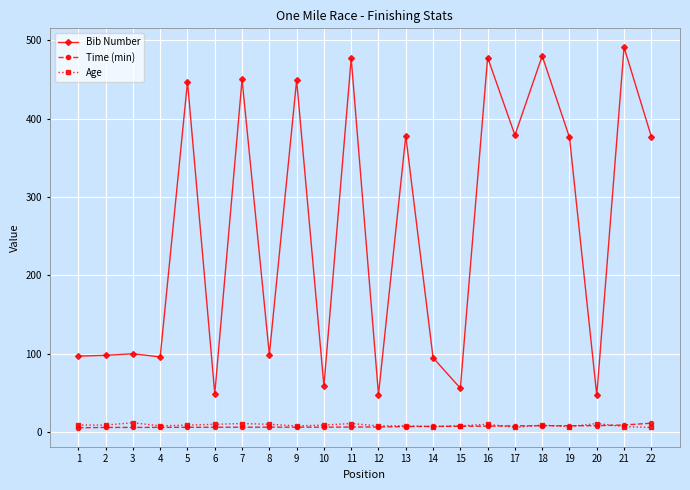

What is the lowest value of the Bib Number series?

47.0